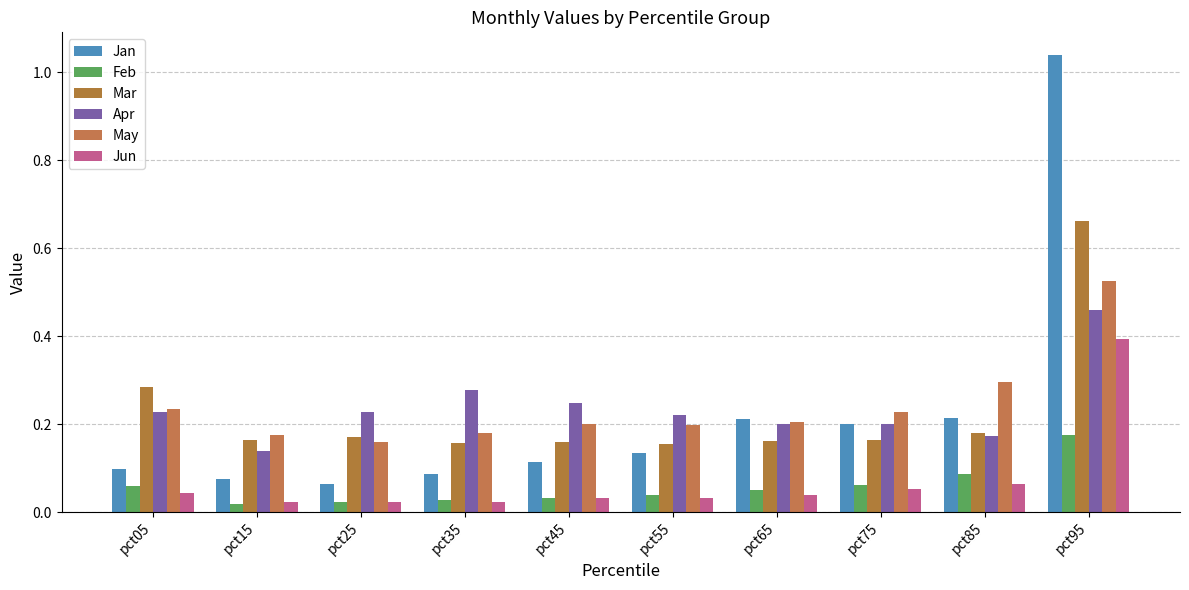

How many distinct data groups are displayed?

6